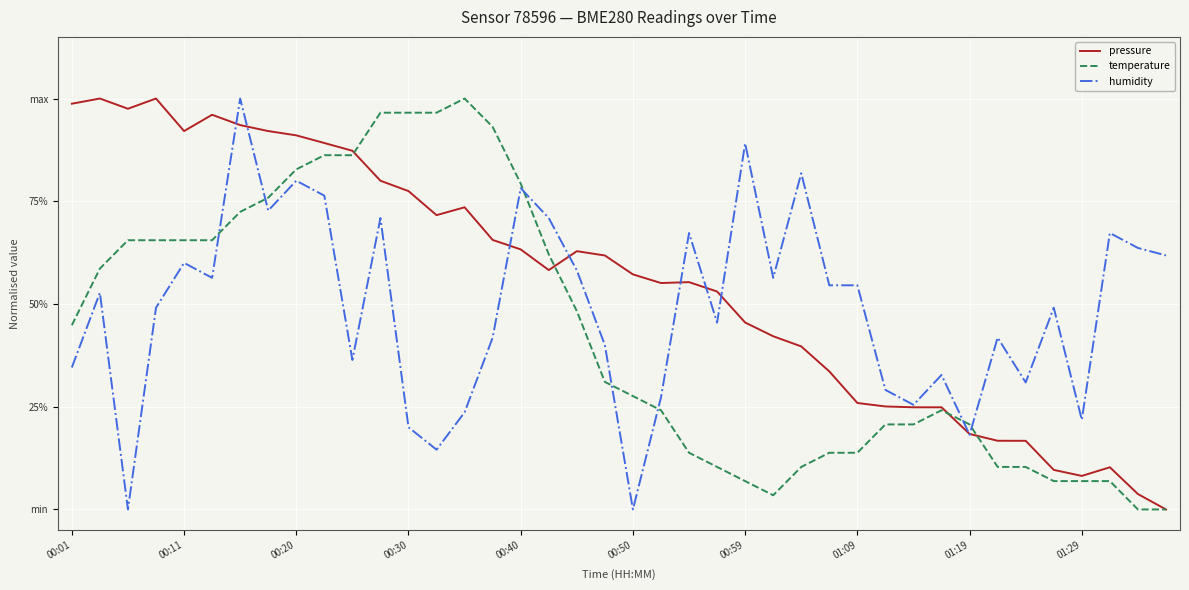

Is this an area chart (filled region under the line)?

No